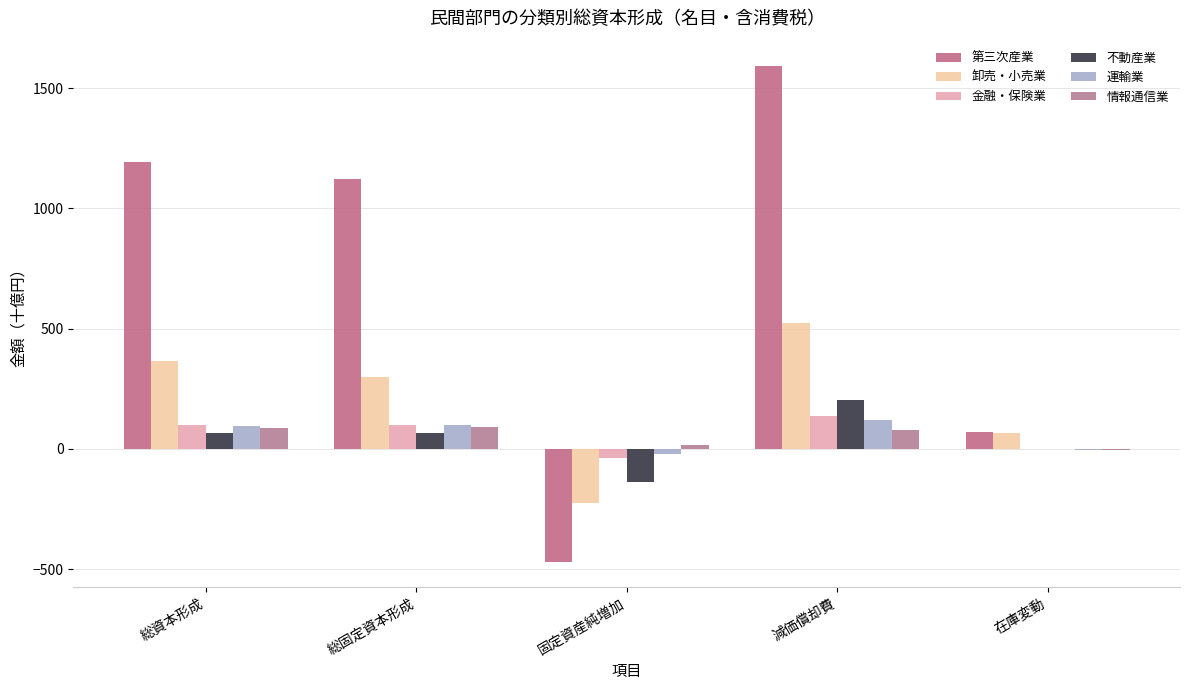

At which category does the chart reach its peak across all series?

減価償却費